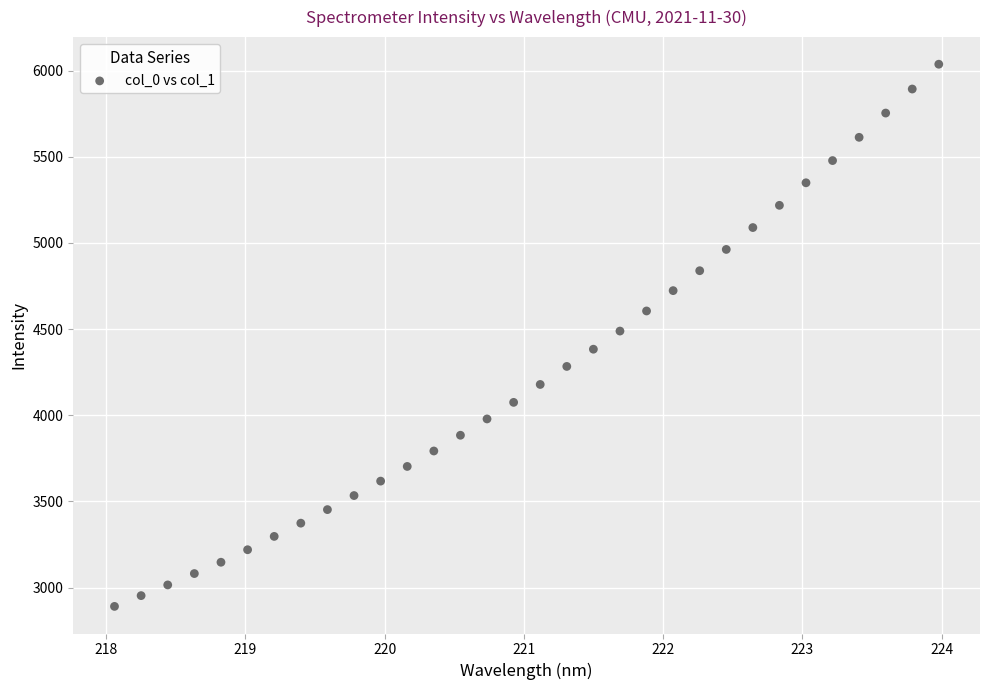

What is the range of Y values (max minus min)?

3146.2